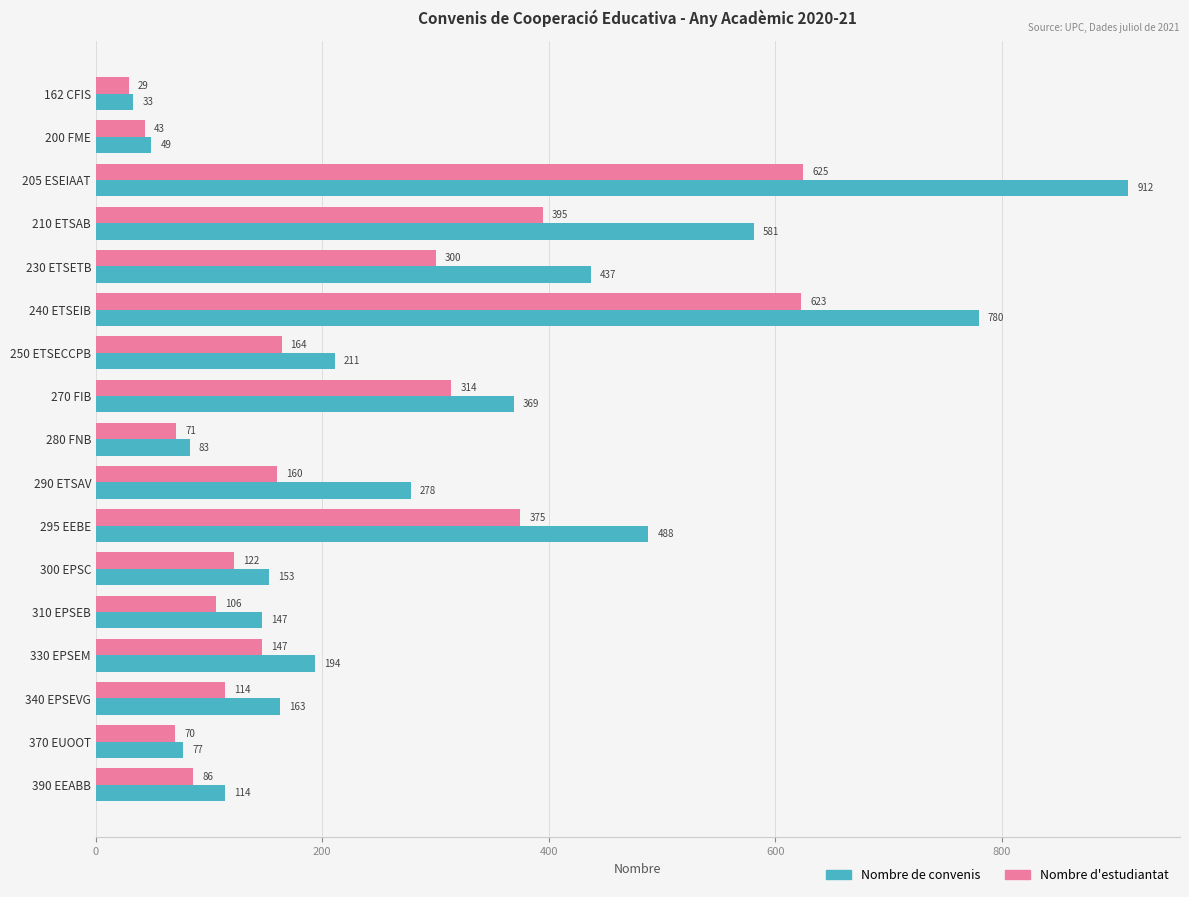

List the series in order of their overall mean, highest first.

Nombre de convenis, Nombre d'estudiantat